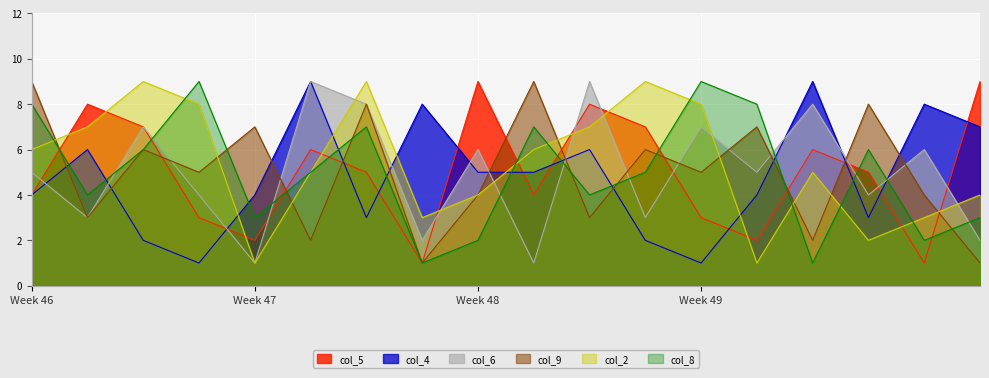

True or false: col_5 and col_2 cross at least once.

True